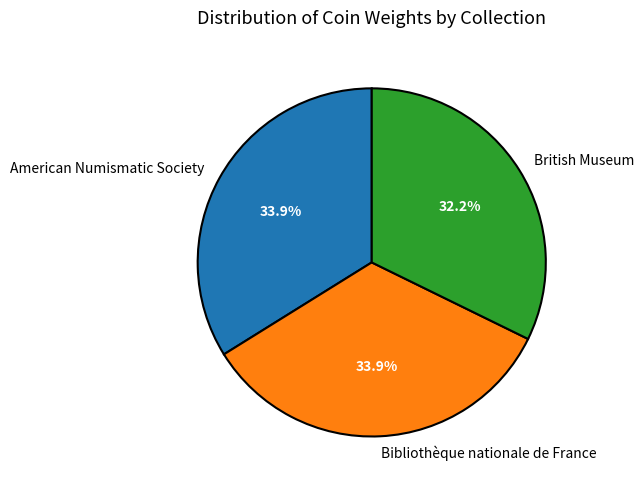

Between British Museum and Bibliothèque nationale de France, which is larger?

Bibliothèque nationale de France